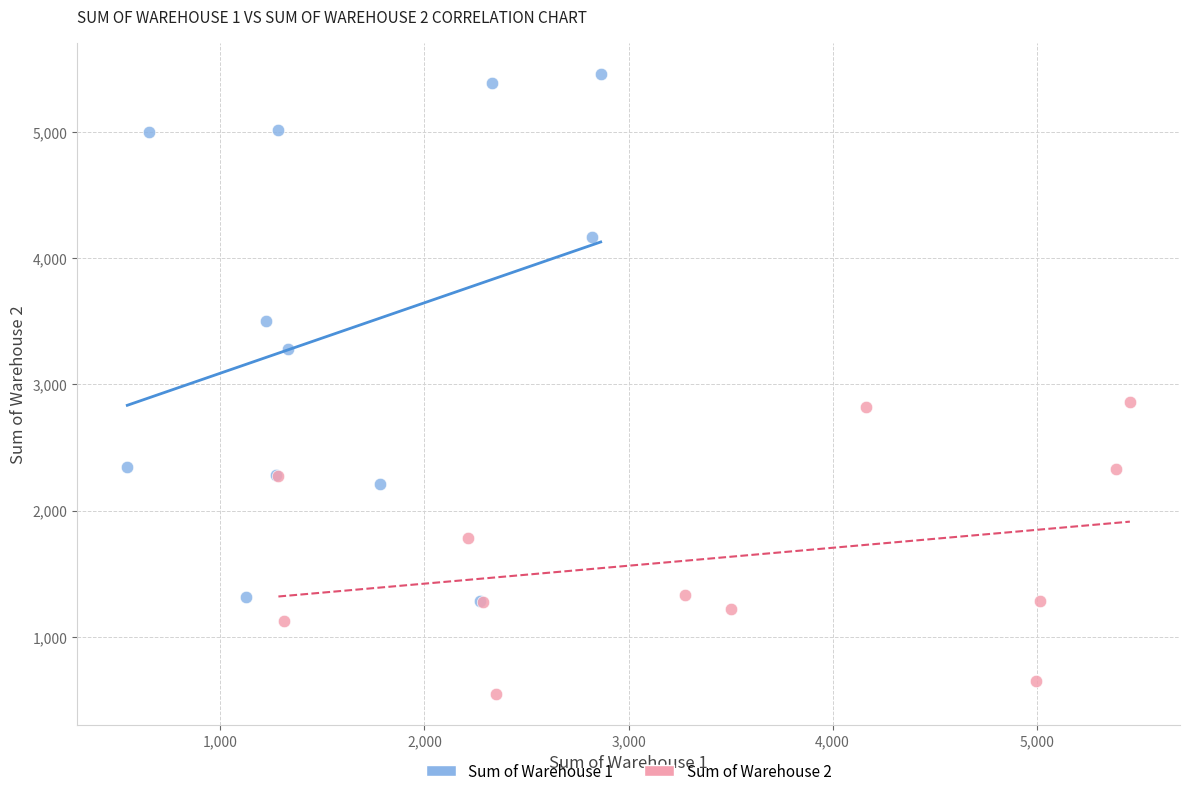

Which series reaches the minimum Y coordinate?

Sum of Warehouse 2